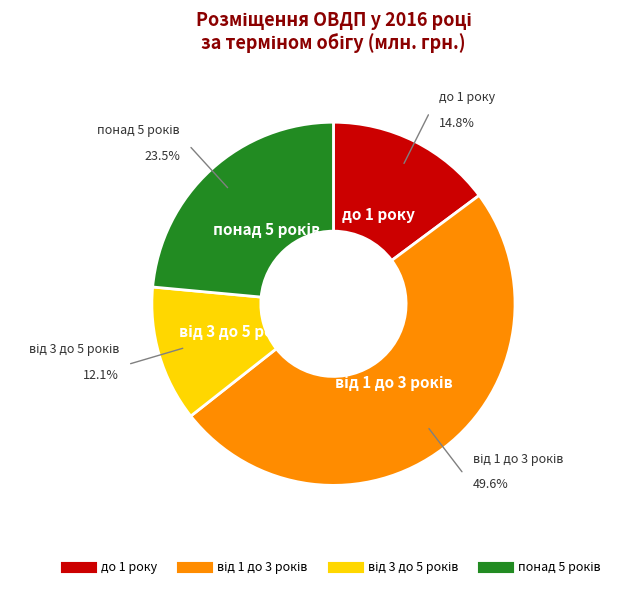

Is there a majority slice in this chart?

No